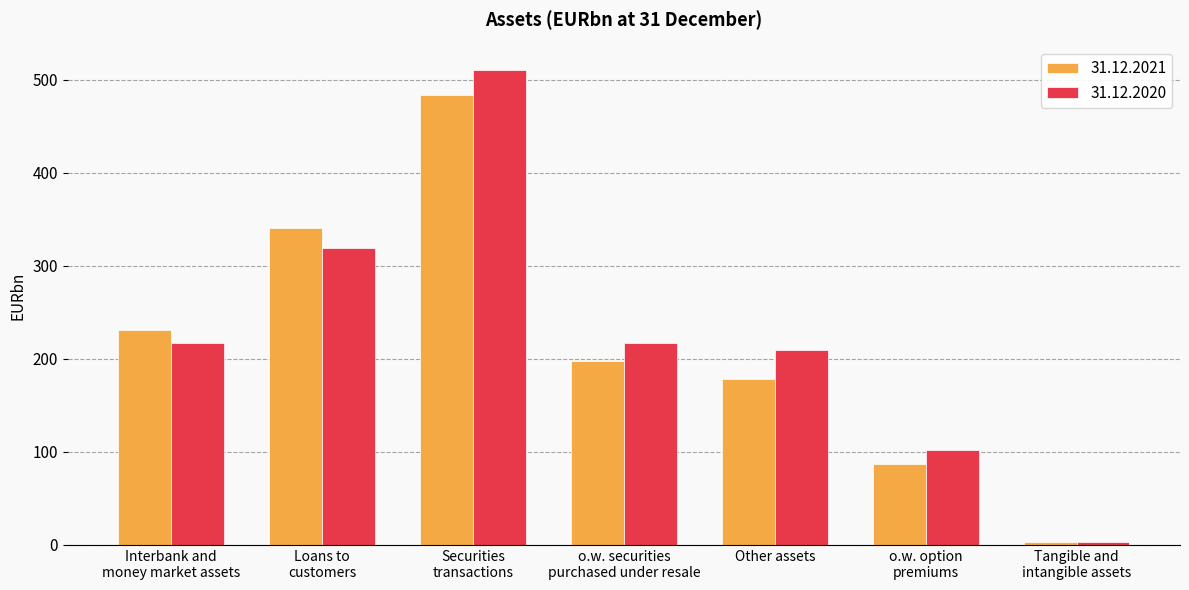

What are all the series names shown in the legend?

31.12.2021, 31.12.2020